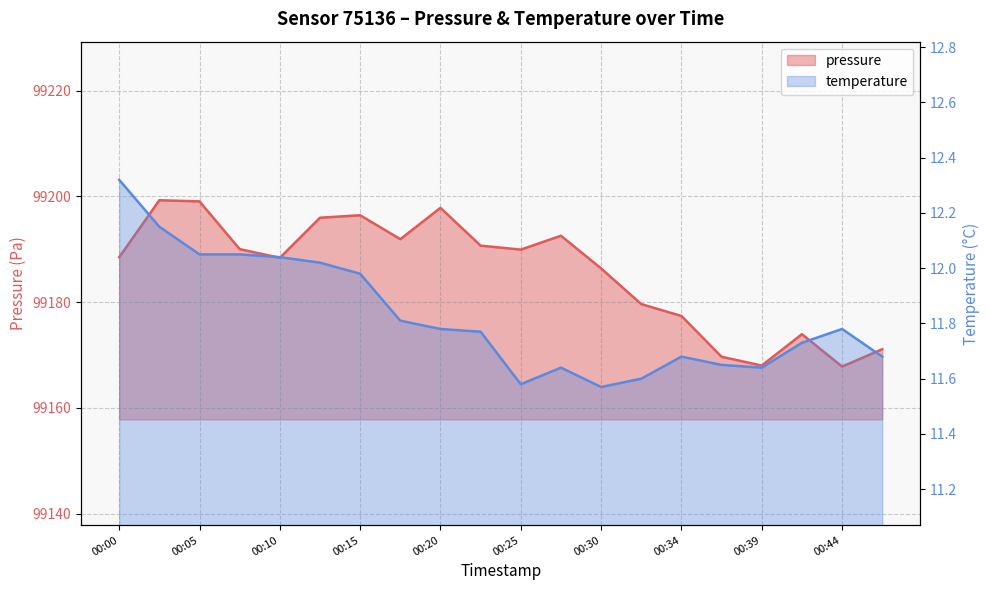

In temperature, how many points are higher than both neighbors (excluding endpoints)?

3